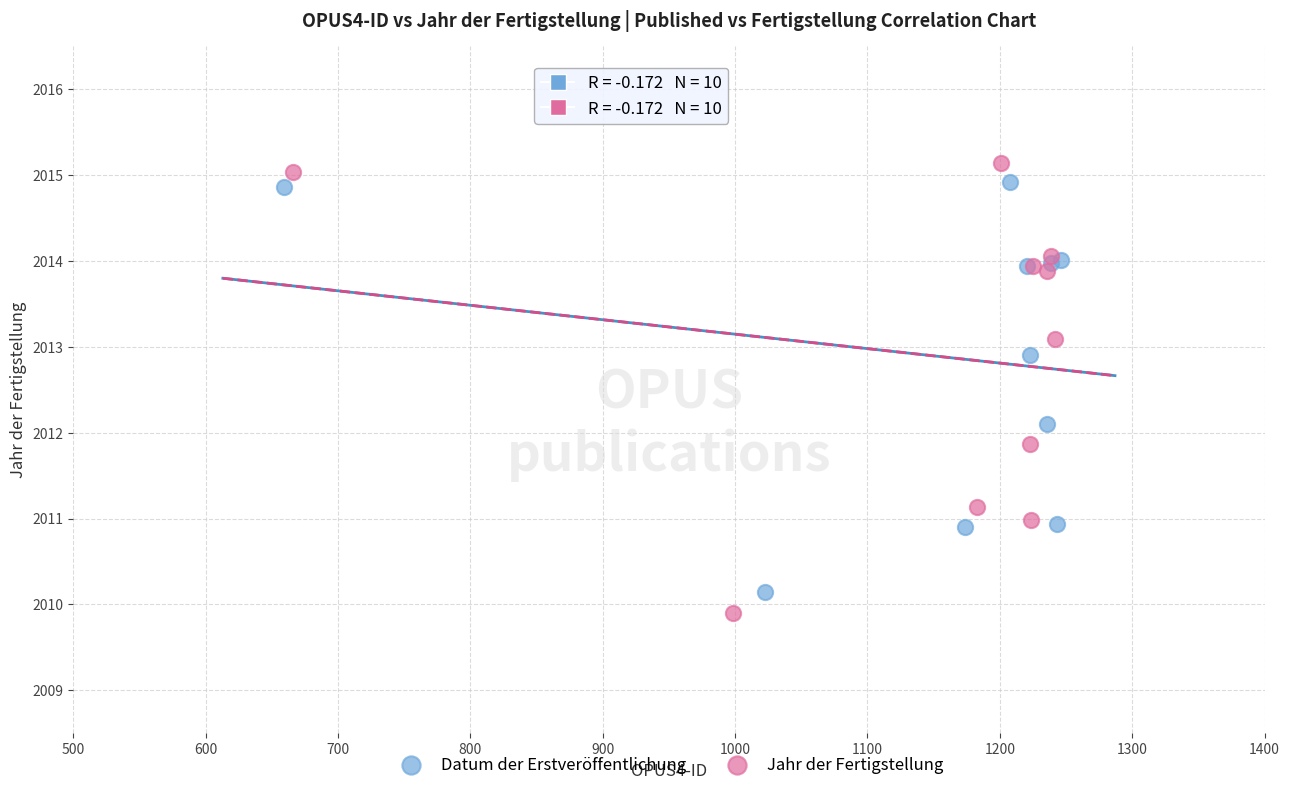

Which series has the largest Y range (max minus min)?

Jahr der Fertigstellung